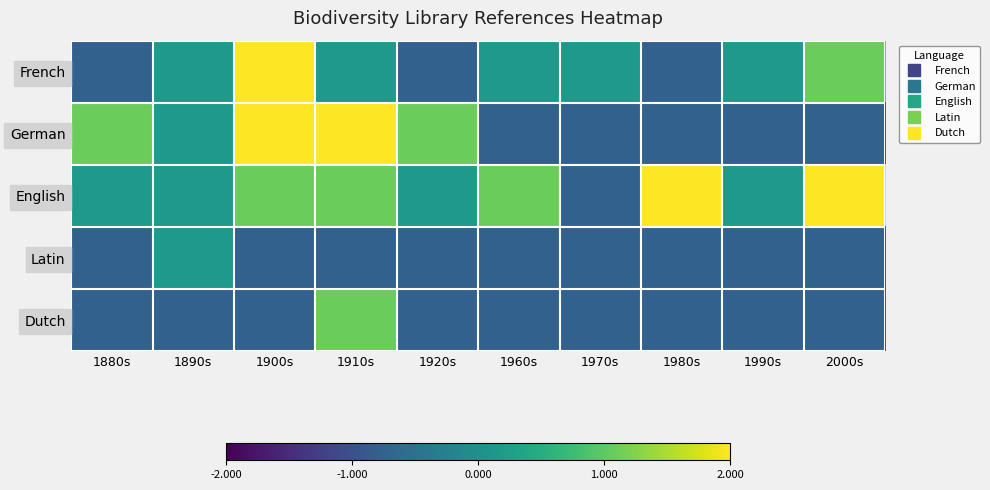

Which category has the highest value across all series?

1900s